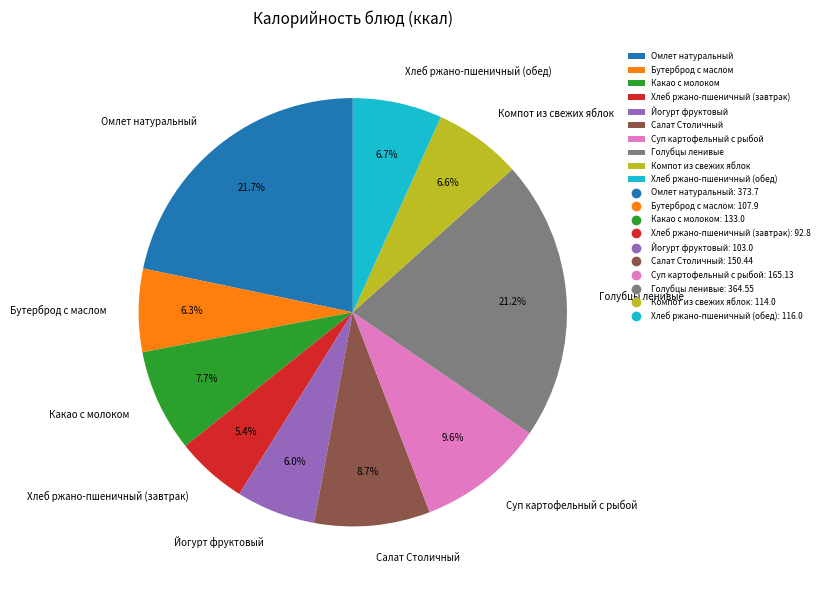

Is the sum of Салат Столичный and Какао с молоком greater than half?

No